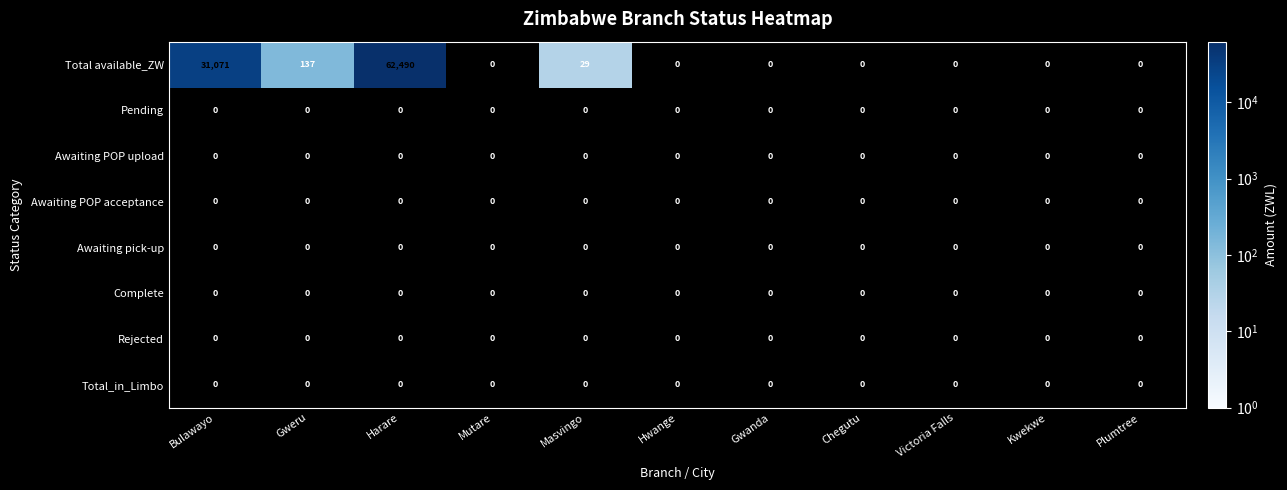

Which series has the widest spread of values?

Total available_ZW